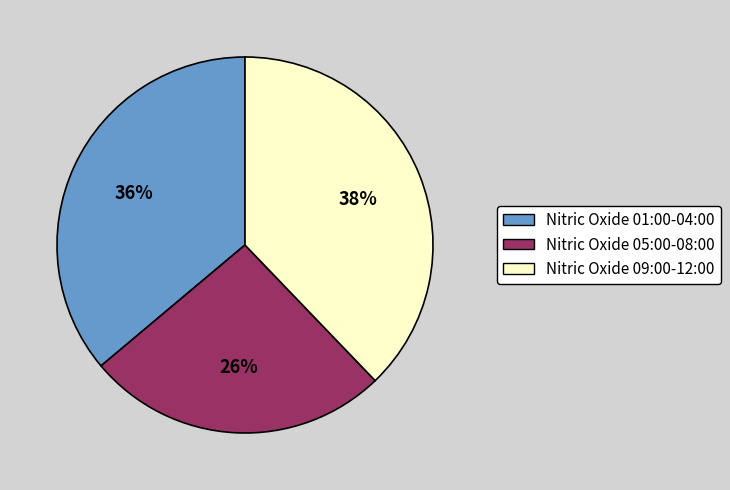

To the nearest percent, what is the average slice percentage?

33%